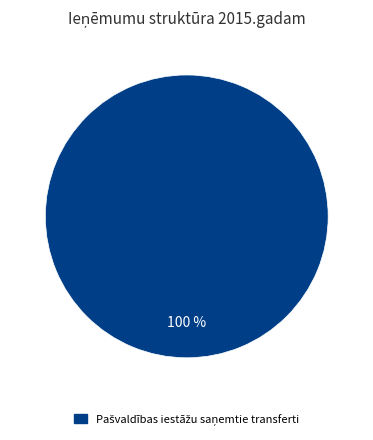

Does any single category account for the majority?

Yes